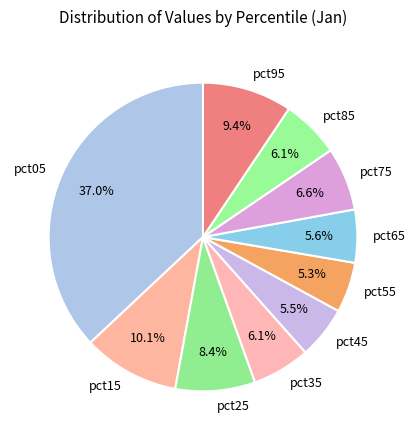

What is the largest slice in the pie chart?

pct05